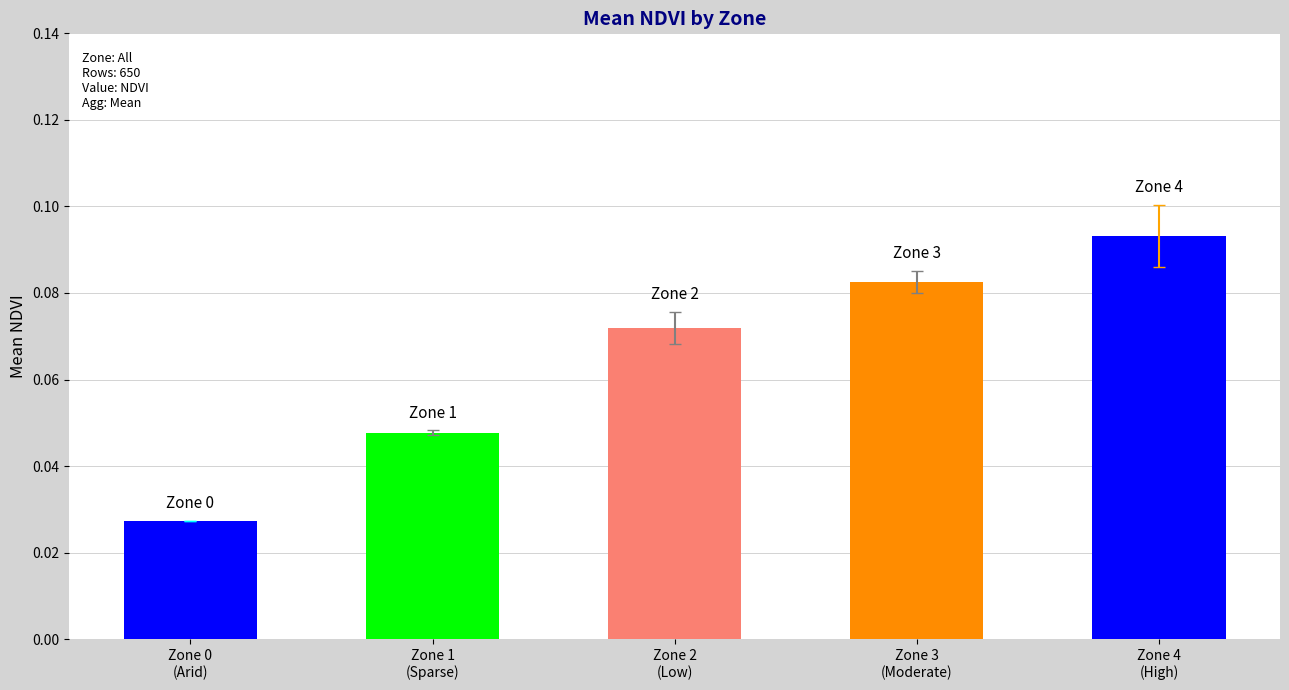

What is the maximum value shown in the chart?

0.1